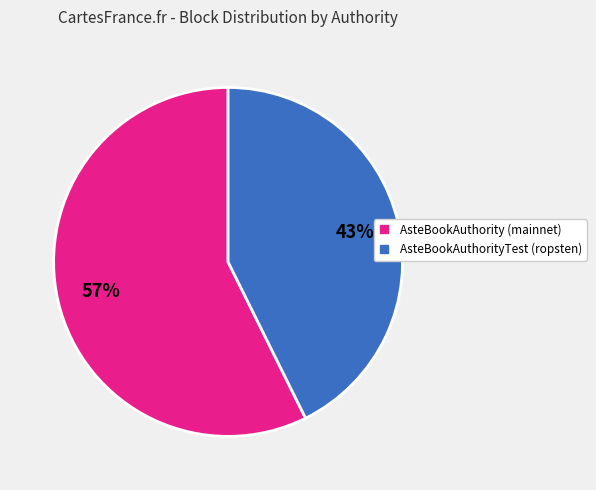

Which slice is the smallest?

AsteBookAuthorityTest (ropsten)